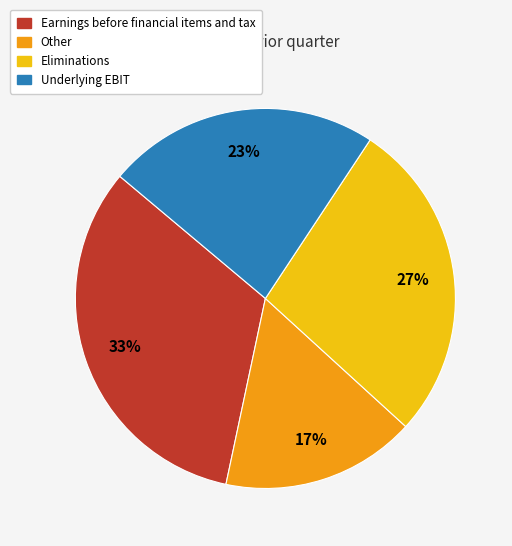

How many slices are in this pie chart?

4